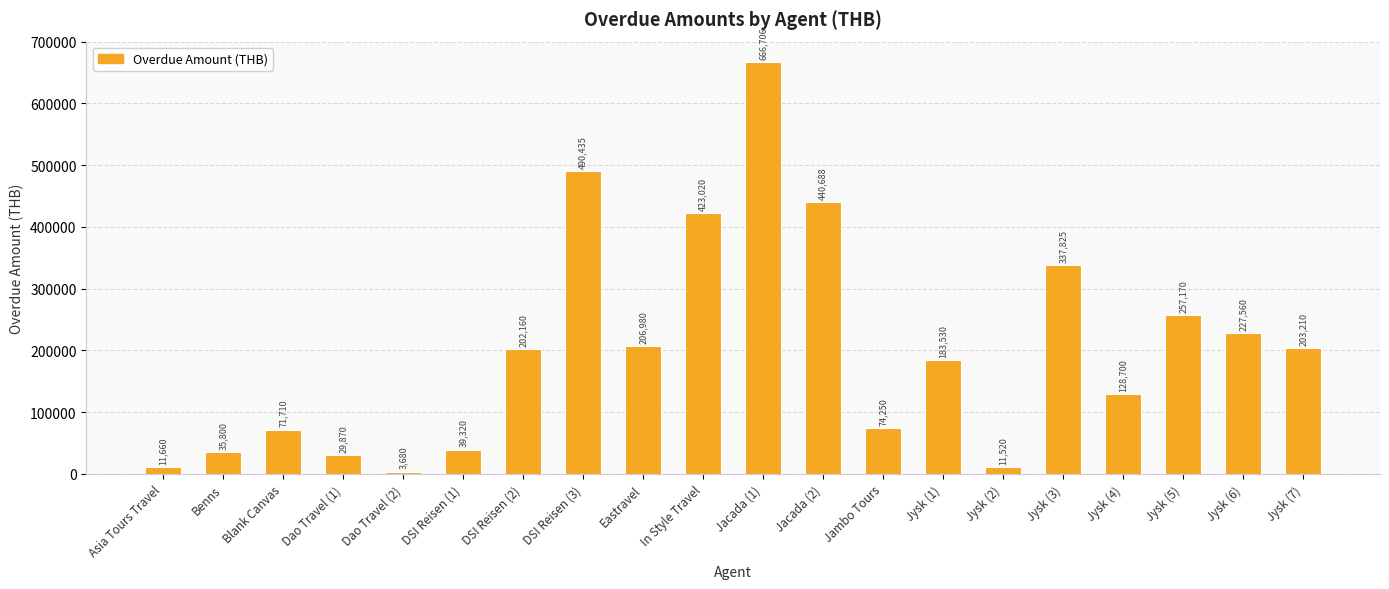

At which category does the chart reach its minimum across all series?

Dao Travel (2)